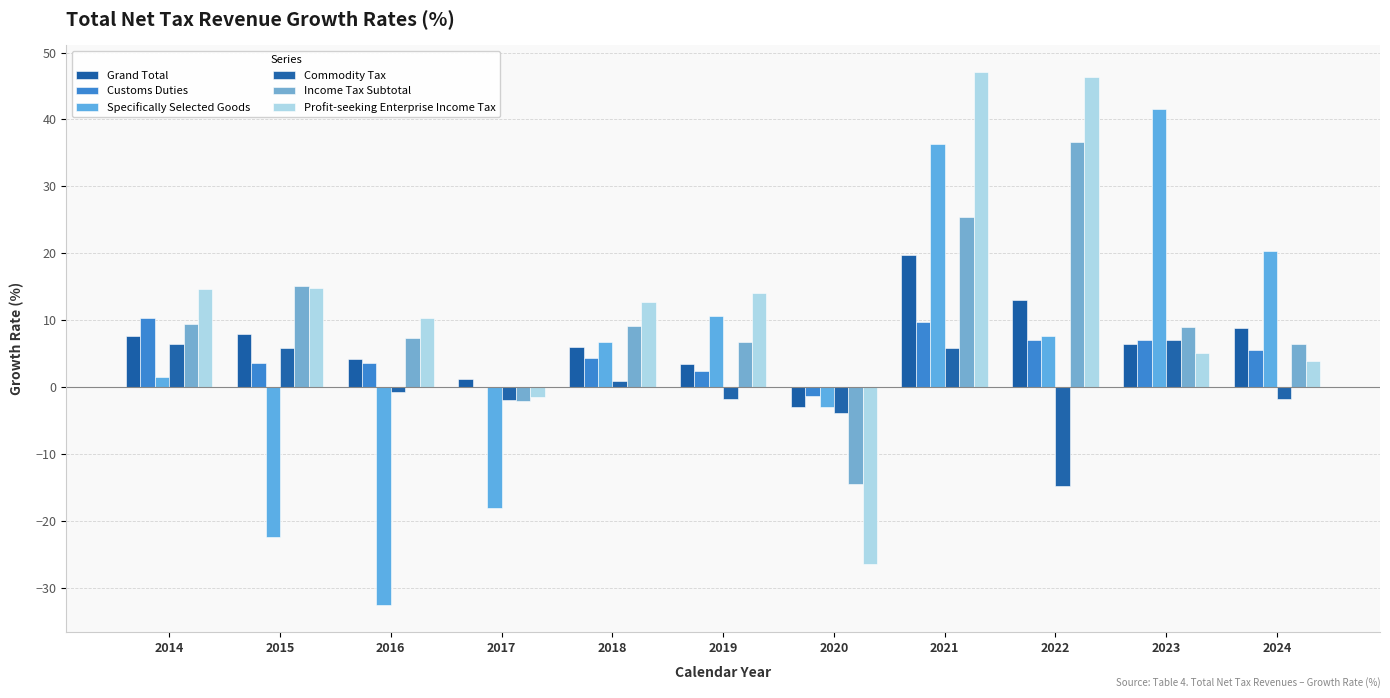

True or false: Income Tax Subtotal has a value of -6.0 at 2020.

False